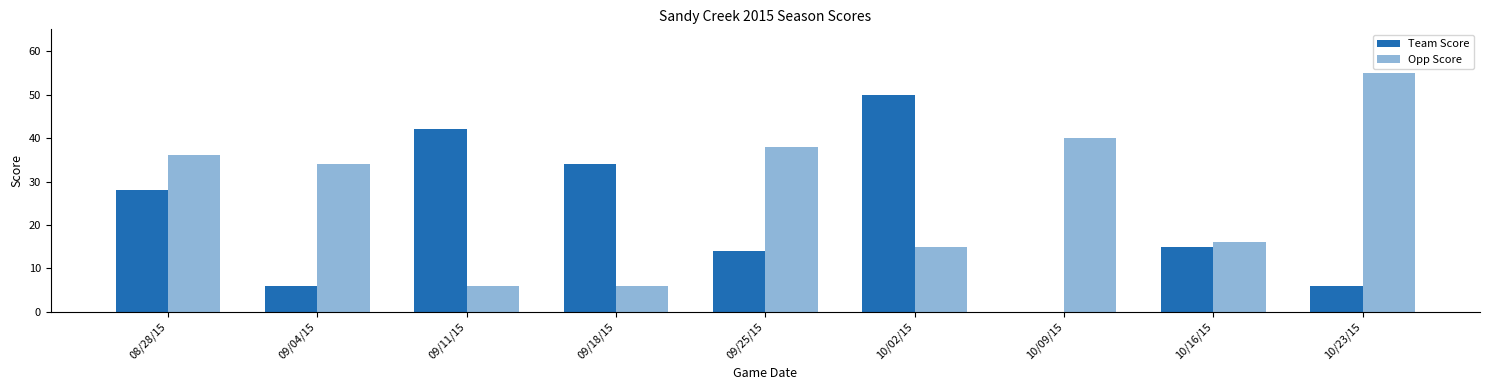

Between 09/25/15 and 10/16/15, which is larger?

10/16/15